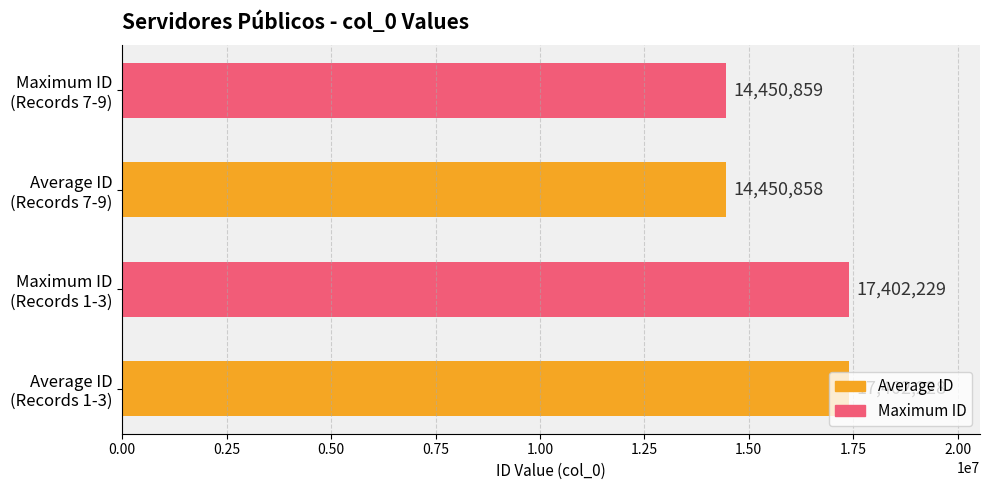

What is the greatest value displayed?

17402229